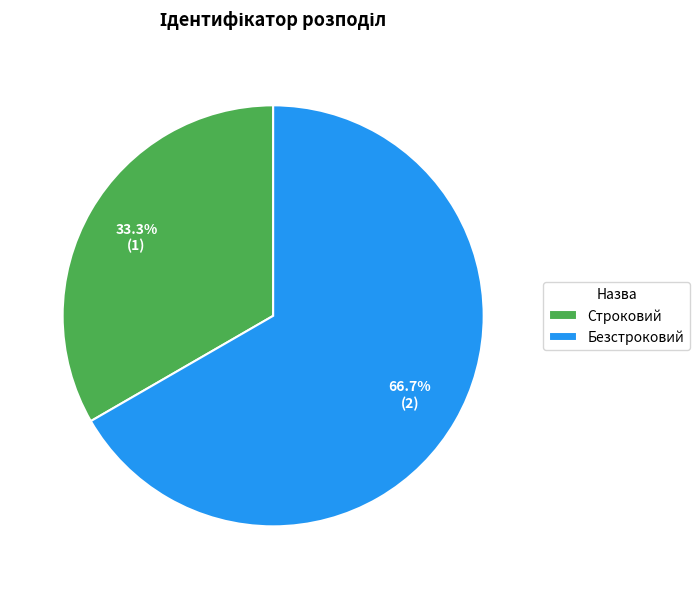

Rank the categories by value from highest to lowest.

Безстроковий, Строковий